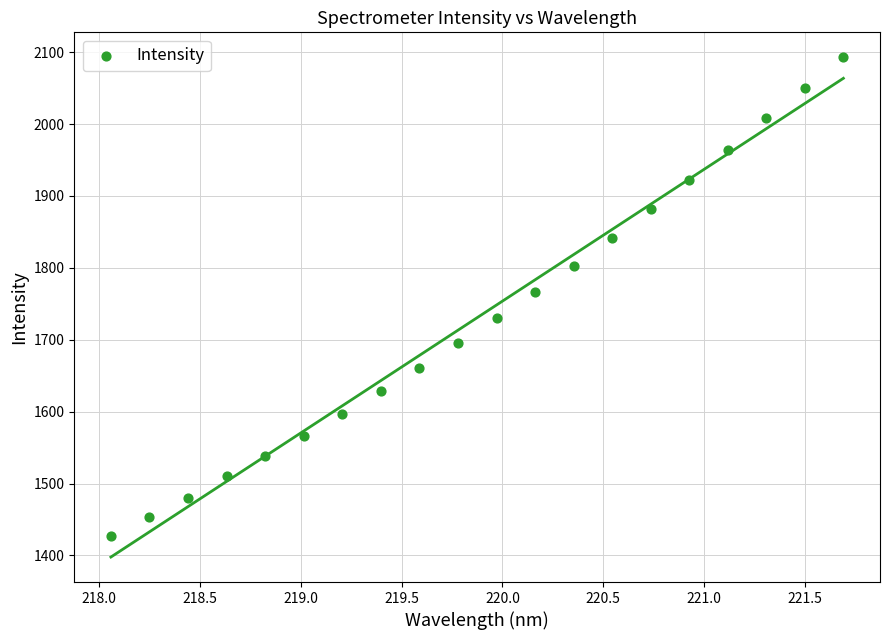

What is the range of Y values (max minus min)?

665.8